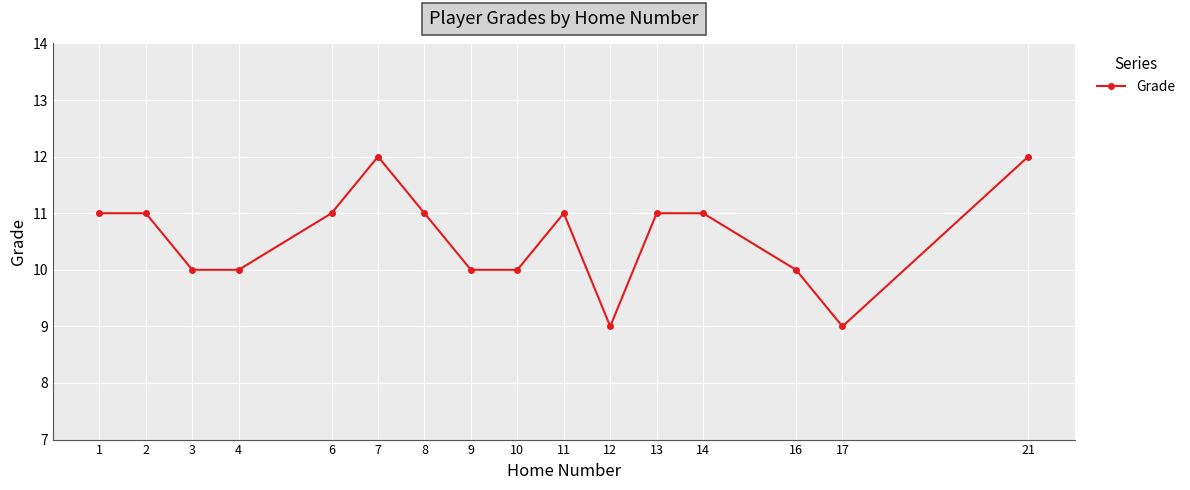

True or false: the data has more than 0 interior local peaks.

True